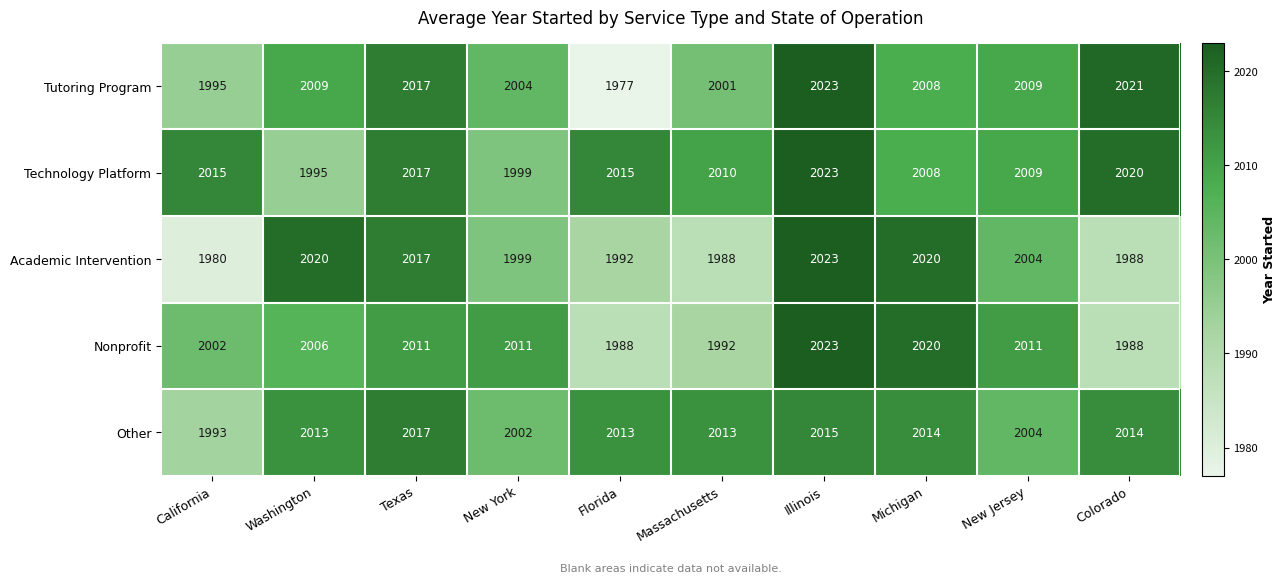

What is the approximate value of Other at Massachusetts, to the nearest 10?

2010